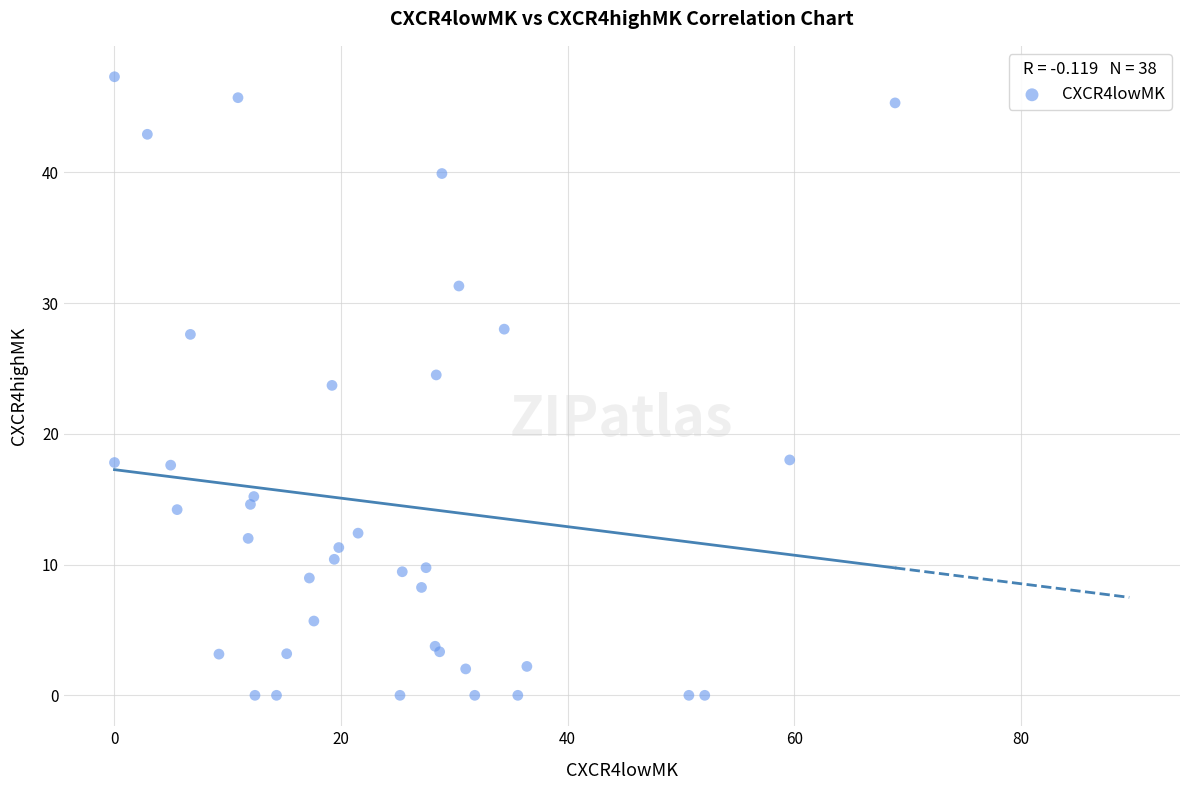

What Y value in the scatter plot is closest to 23?

23.7